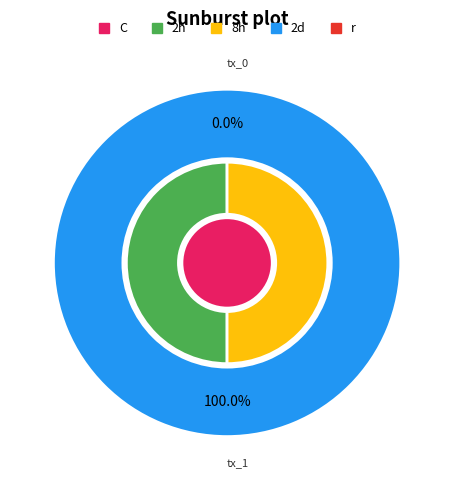

What is the largest slice in the pie chart?

tx_1